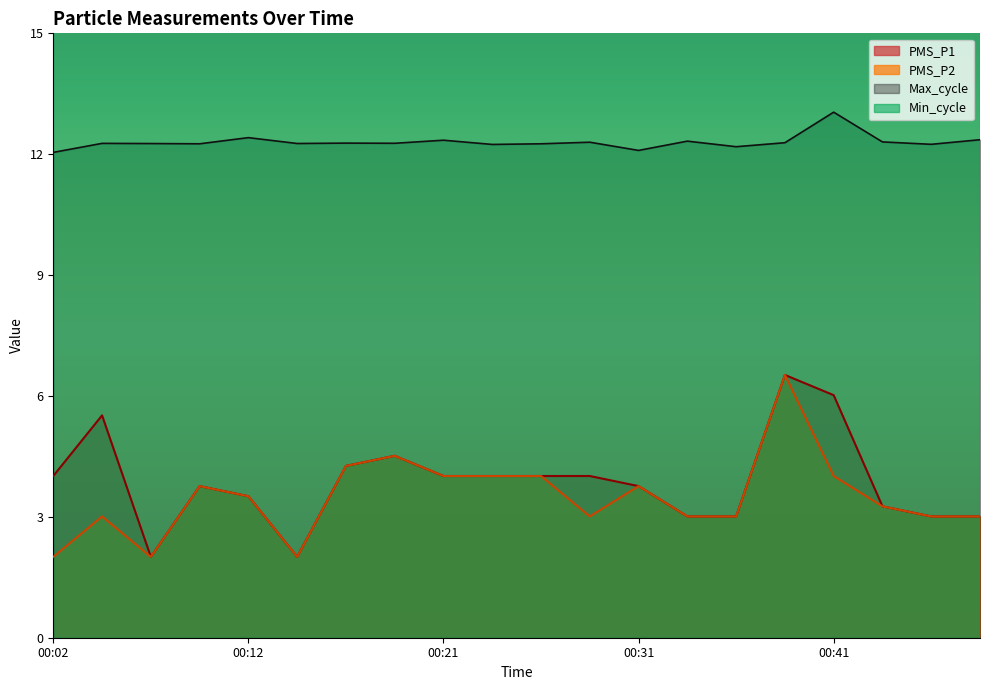

What is the spread (max minus min) of values at 00:09?

8.5